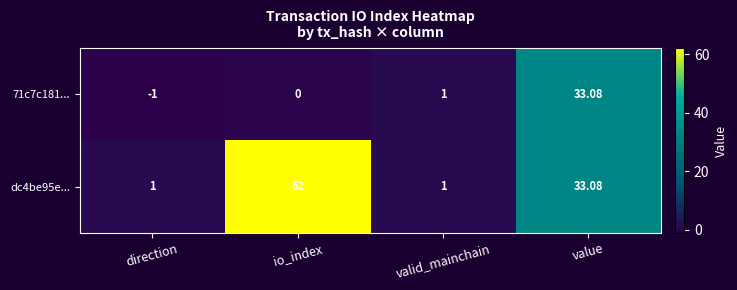

Which category has the lowest value in the 71c7c181... series?

direction